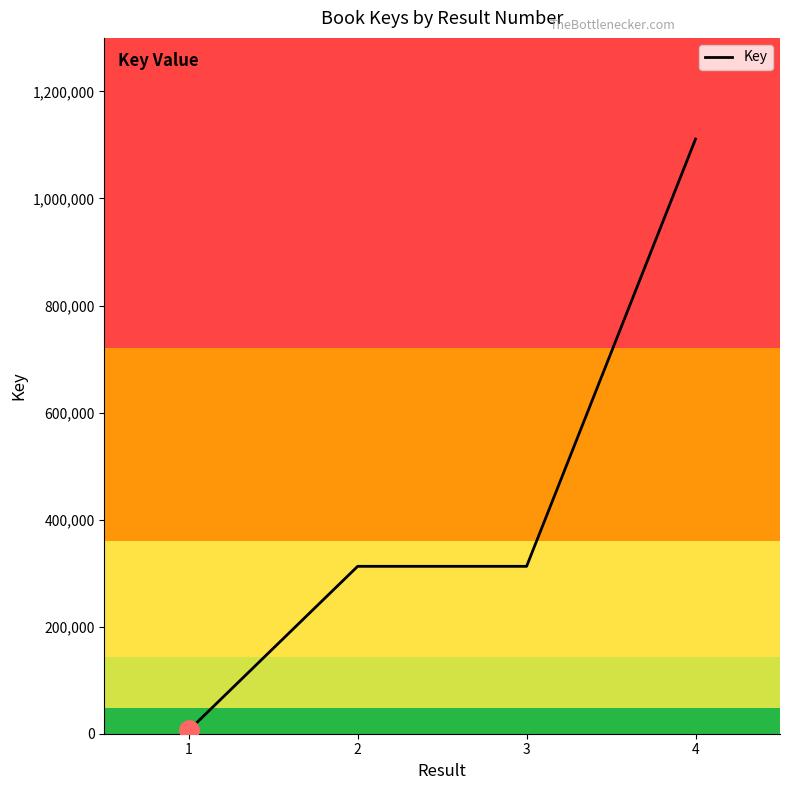

What is the greatest value displayed?

1110933